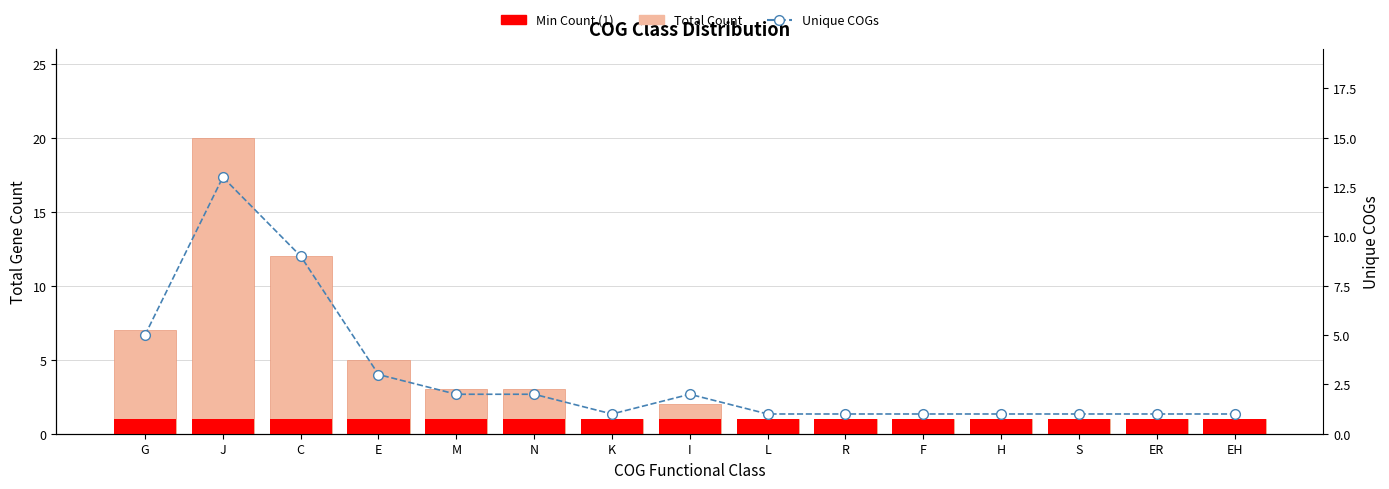

What is the label of the 11th bar from the left?

F